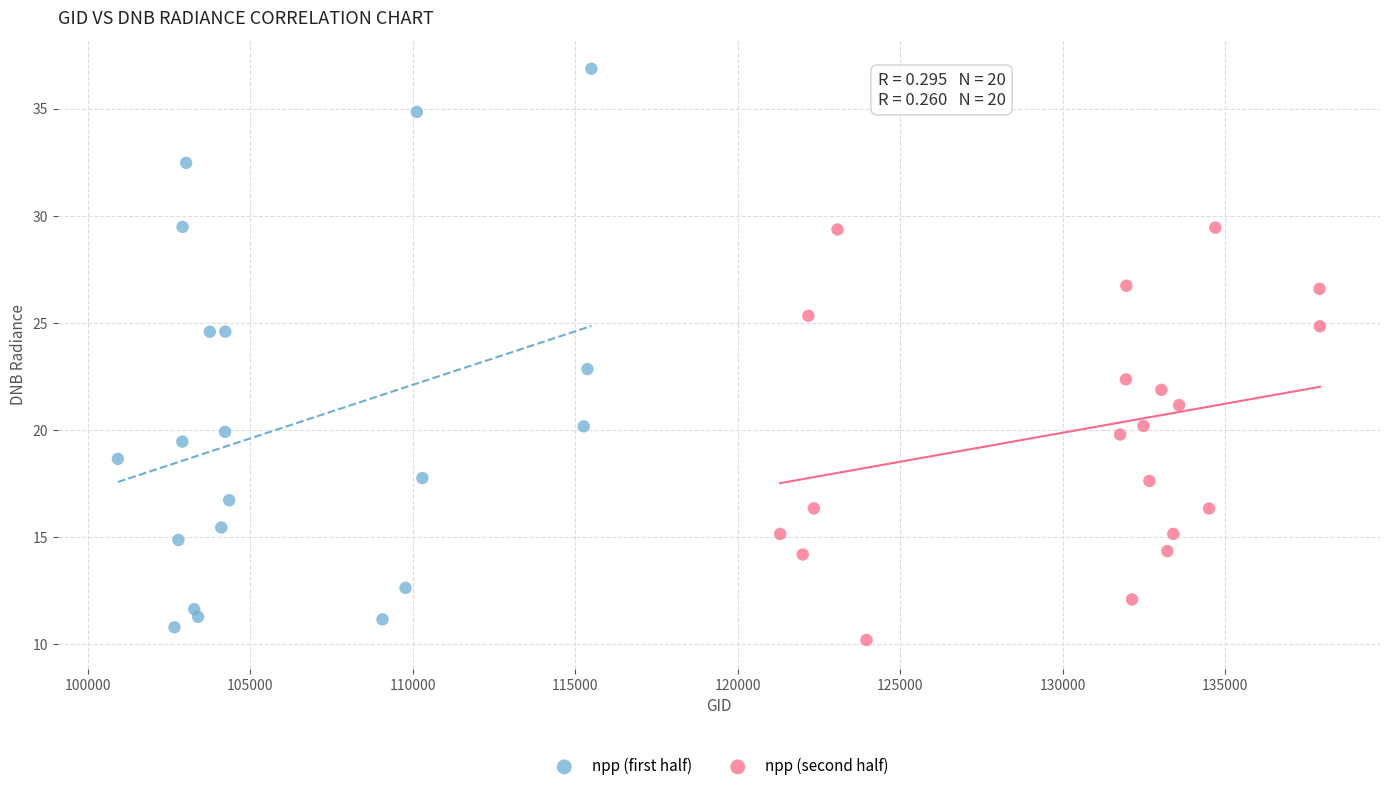

Which series contains the highest Y value?

npp (first half)